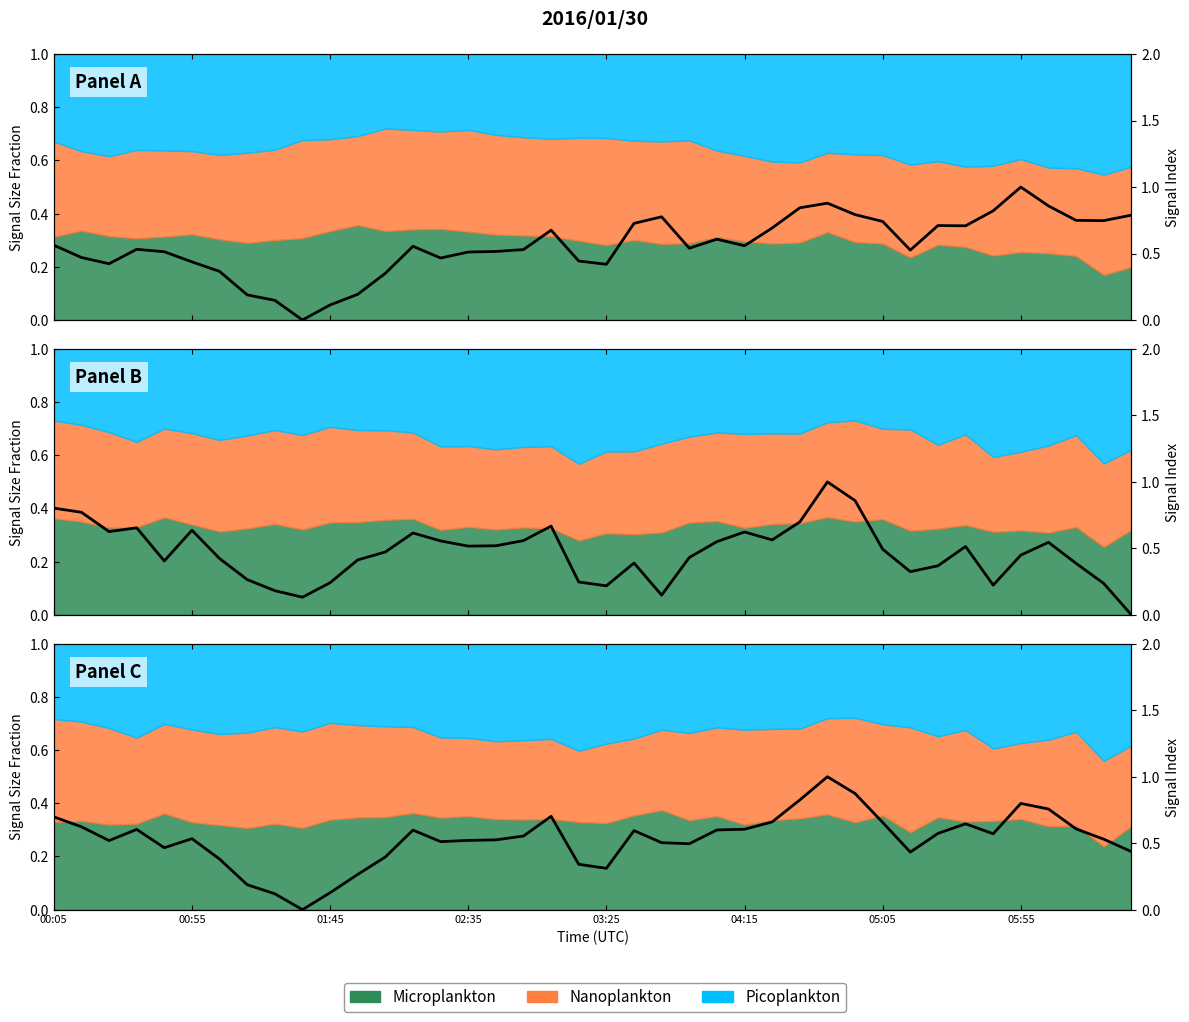

Reading left to right, what are all the values shown in this chart?

0.7	0.6	0.5	0.6	0.5	0.5	0.4	0.2	0.1	0.0	0.1	0.3	0.4	0.6	0.5	0.5	0.5	0.6	0.7	0.3	0.3	0.6	0.5	0.5	0.6	0.6	0.7	0.8	1.0	0.9	0.7	0.4	0.6	0.6	0.6	0.8	0.8	0.6	0.5	0.4